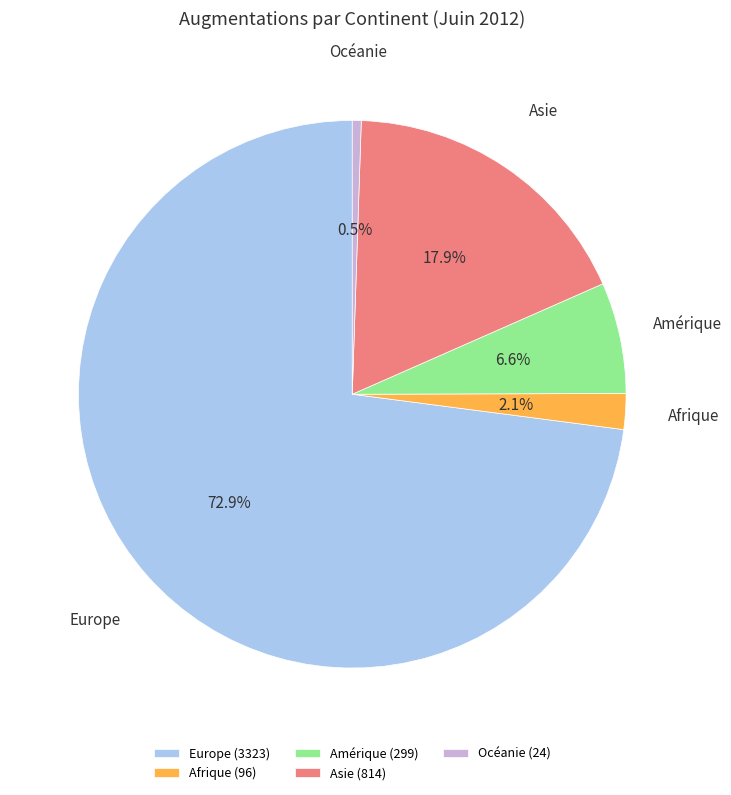

What percentage do Asie and Afrique together represent?

20.0%